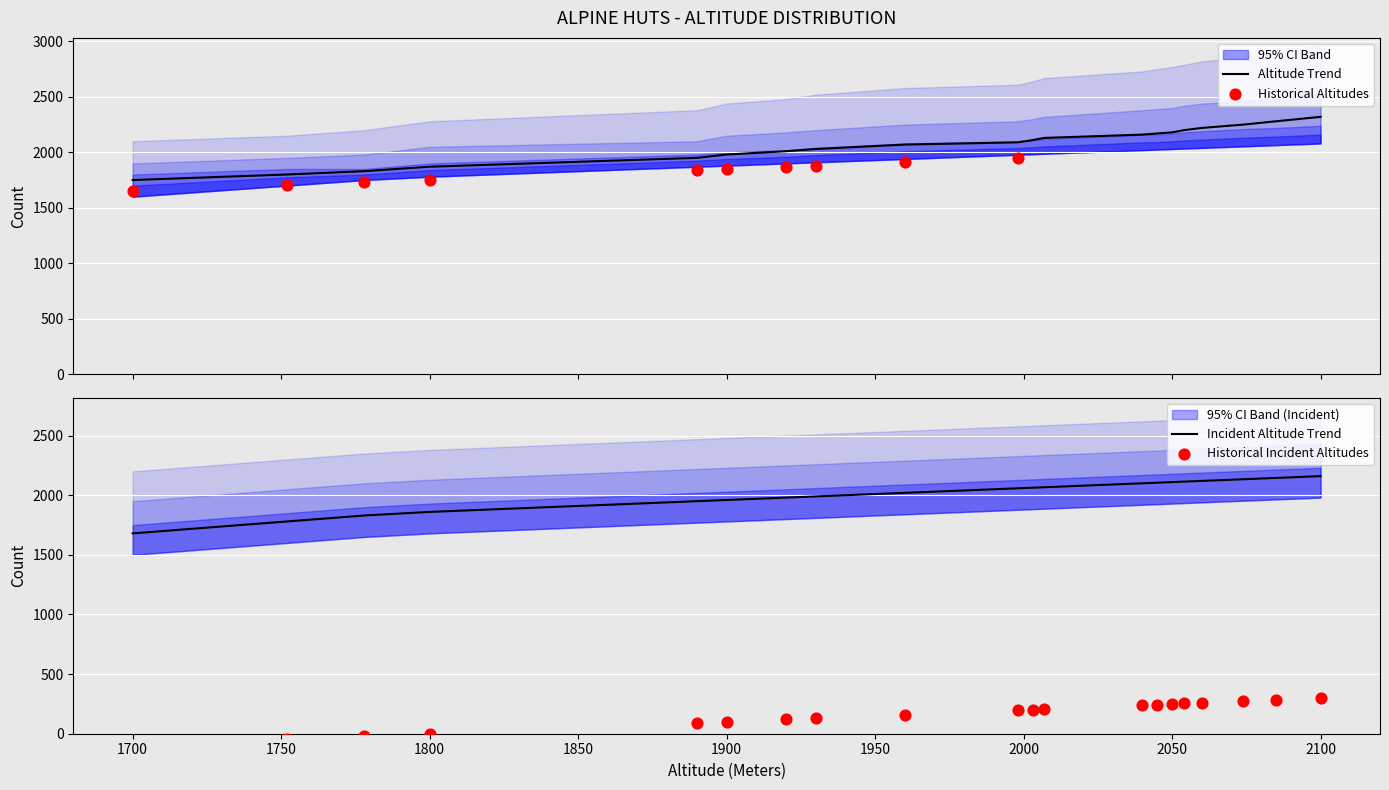

What is the total value across all series at 2054?

4568